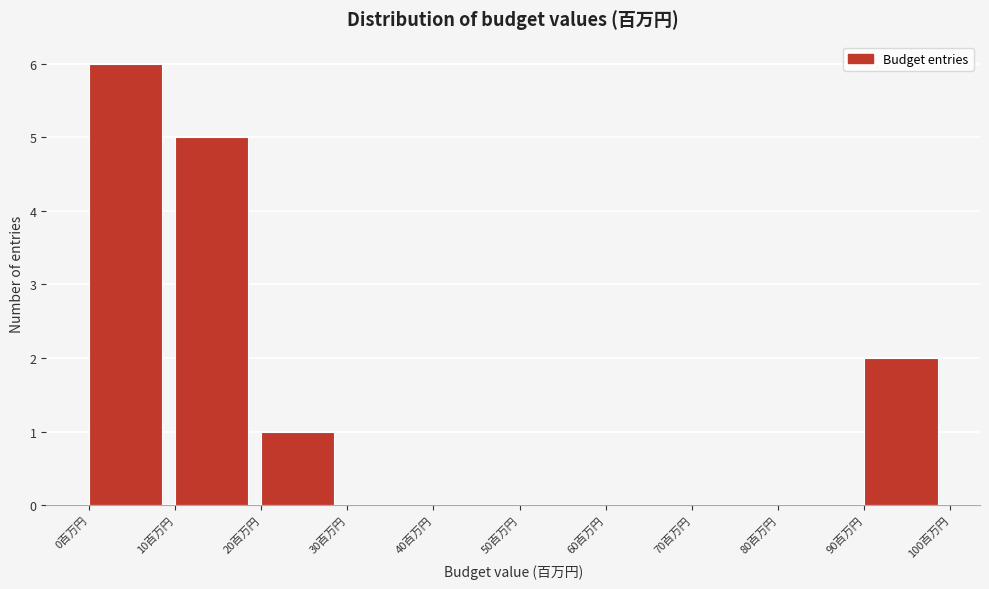

Reading left to right, list every bar in this chart as the range it spans on the x-axis followed by its height. The values are not printed on the chart, so give them approximately, as read against the axis.

0 to 10: 6
10 to 20: 5
20 to 30: 1
30 to 40: 0
40 to 50: 0
50 to 60: 0
60 to 70: 0
70 to 80: 0
80 to 90: 0
90 to 100: 2